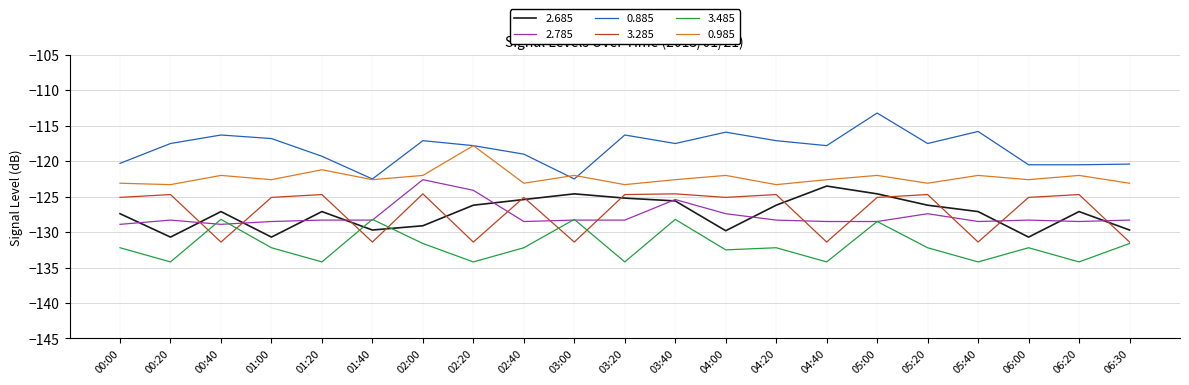

What is the difference between the 2.685 values at 05:20 and 00:40?

0.9